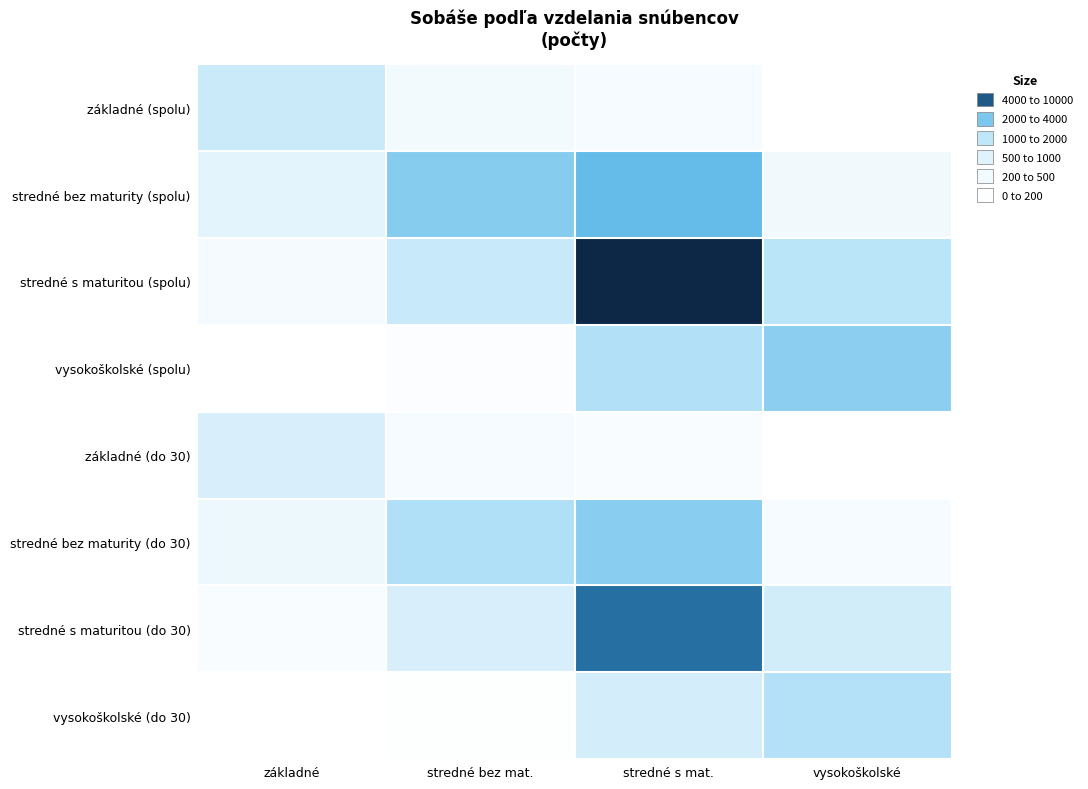

Rank the series at vysokoškolské from highest to lowest value.

vysokoškolské (spolu), vysokoškolské (do 30), stredné s maturitou (spolu), stredné s maturitou (do 30), stredné bez maturity (spolu), stredné bez maturity (do 30), základné (spolu), základné (do 30)